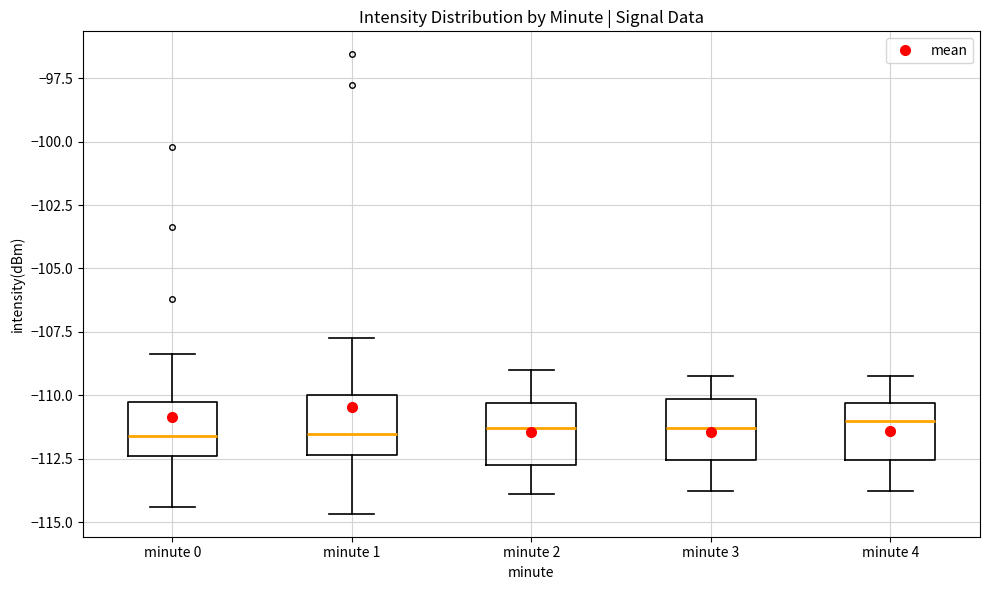

Reading left to right, transcribe this box plot: for each box, give where its median line is, the range the box spans, and where its two whiskers end, as read against the y-axis. The values are not printed on the chart, so give them approximately, as read against the axis.

minute 0: median -111.5, box -112.5 to -110.5, whiskers -114.5 to -108.5
minute 1: median -111.5, box -112.5 to -110.0, whiskers -114.5 to -107.5
minute 2: median -111.5, box -112.5 to -110.5, whiskers -114.0 to -109.0
minute 3: median -111.5, box -112.5 to -110.0, whiskers -114.0 to -109.0
minute 4: median -111.0, box -112.5 to -110.5, whiskers -114.0 to -109.0